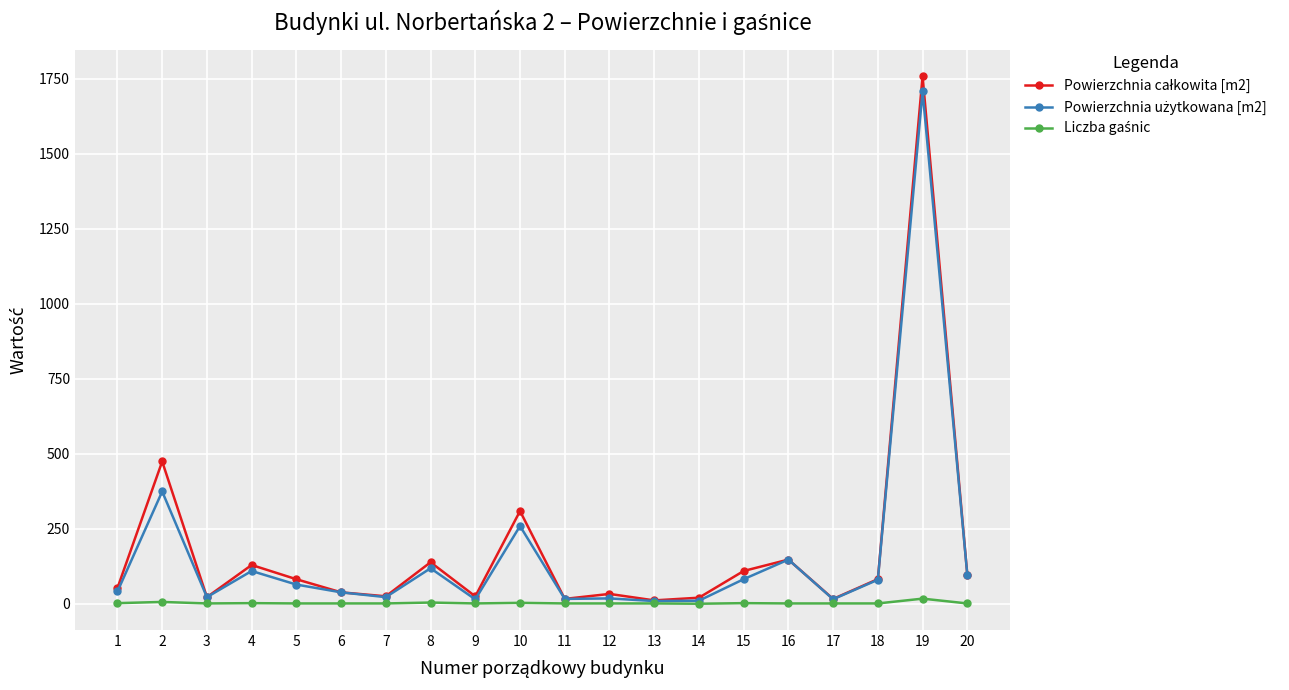

Between 20 and 16, which is larger?

16